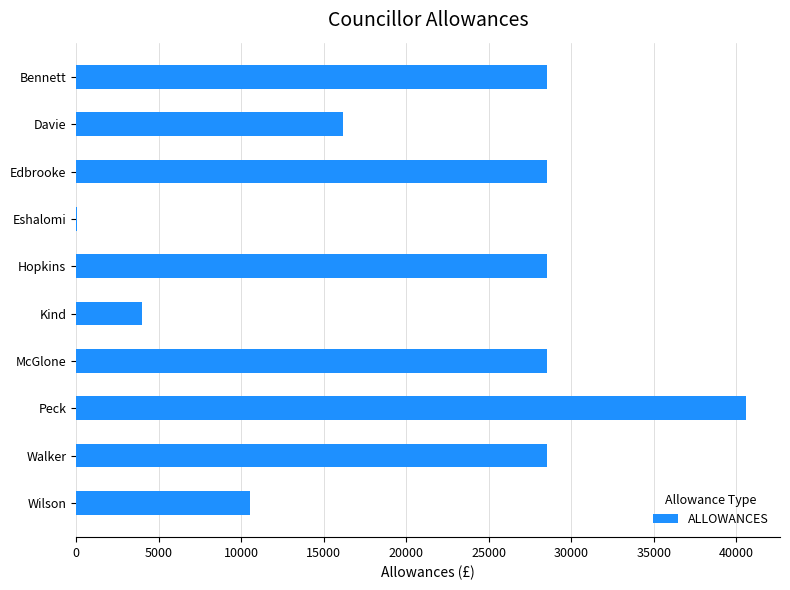

Reading bottom to top, what are all the values shown in this chart?

Wilson=10511.2	Walker=28518.0	Peck=40617.0	McGlone=28518.0	Kind=4000.0	Hopkins=28518.0	Eshalomi=83.3	Edbrooke=28518.0	Davie=16194.0	Bennett=28518.0